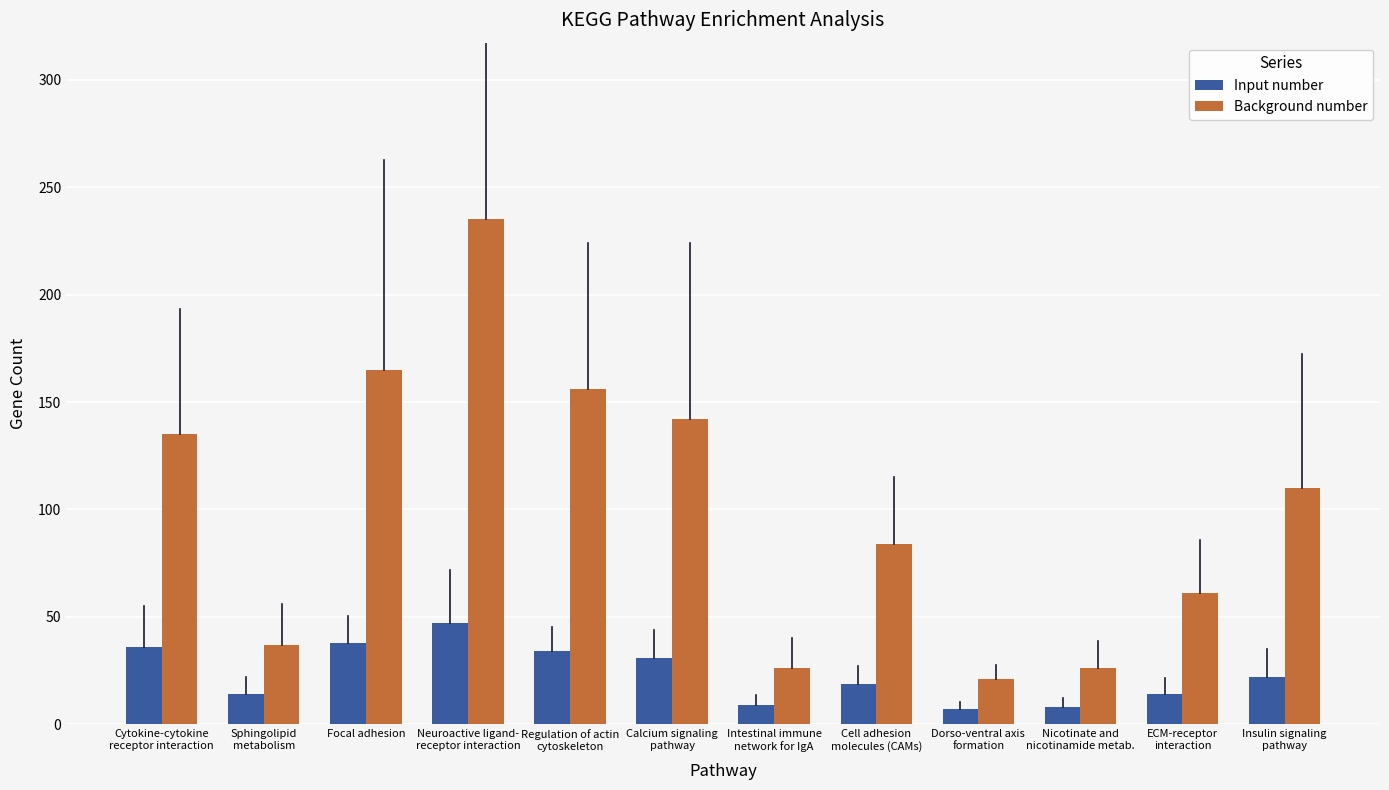

At which label does Background number first exceed 110?

Cytokine-cytokine
receptor interaction